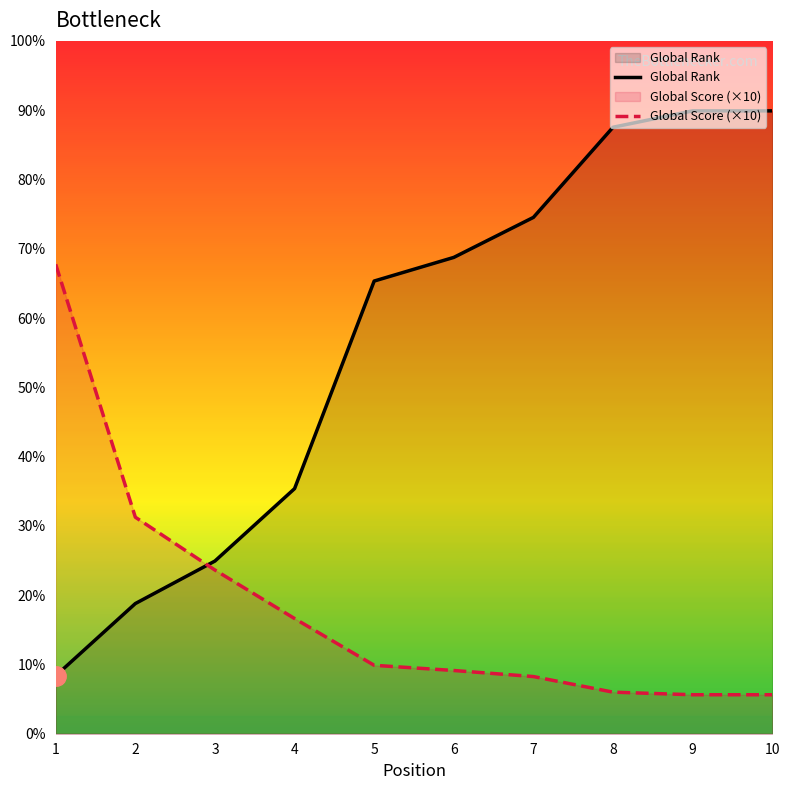

The Global Rank series shows 3852 at 10. True or false?

False